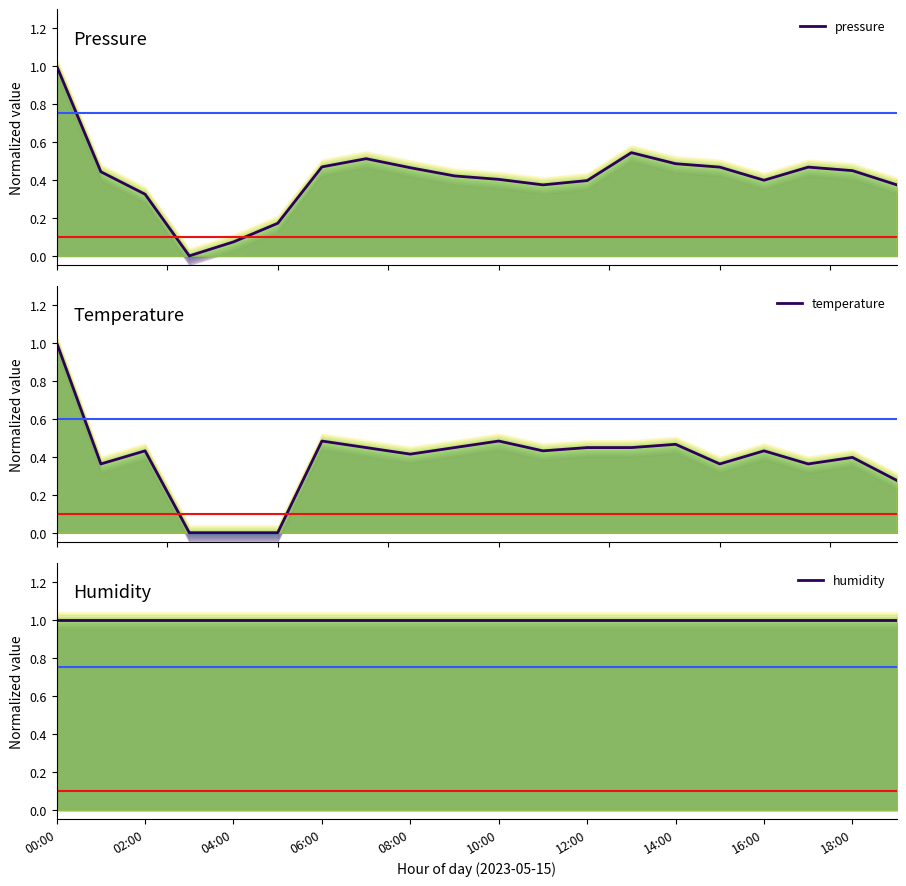

Which label corresponds to the largest value in the chart?

00:00